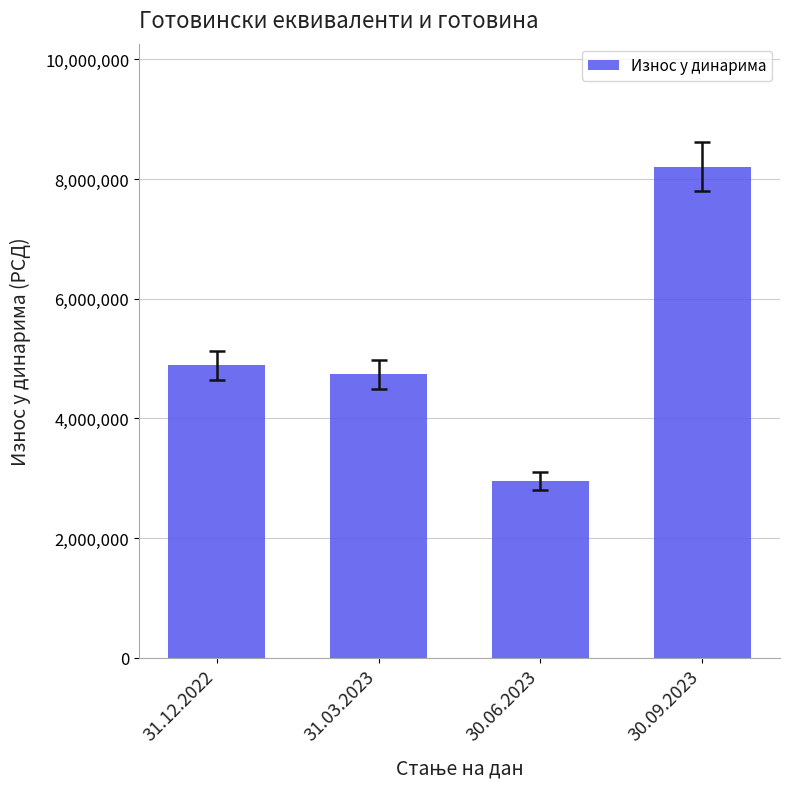

Rank the categories by value from highest to lowest.

30.09.2023, 31.12.2022, 31.03.2023, 30.06.2023